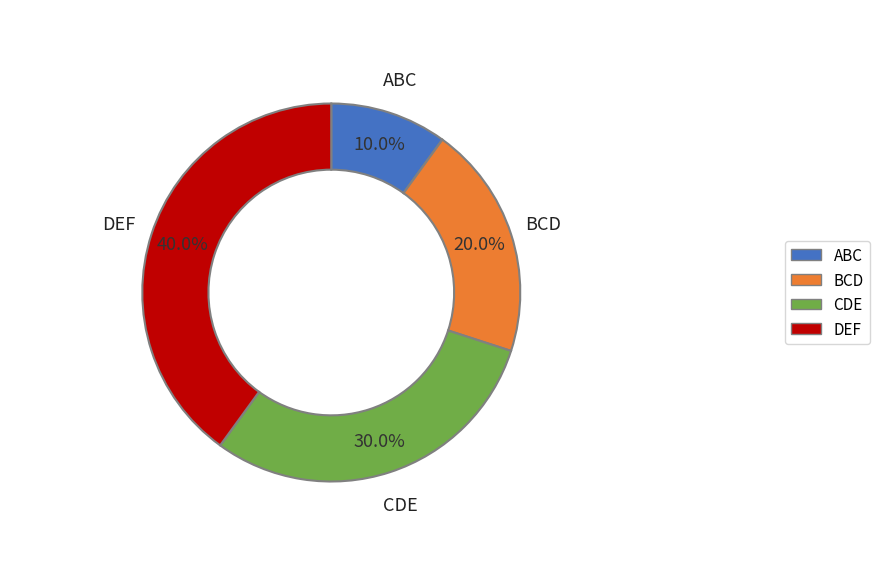

Which slice is the largest?

DEF